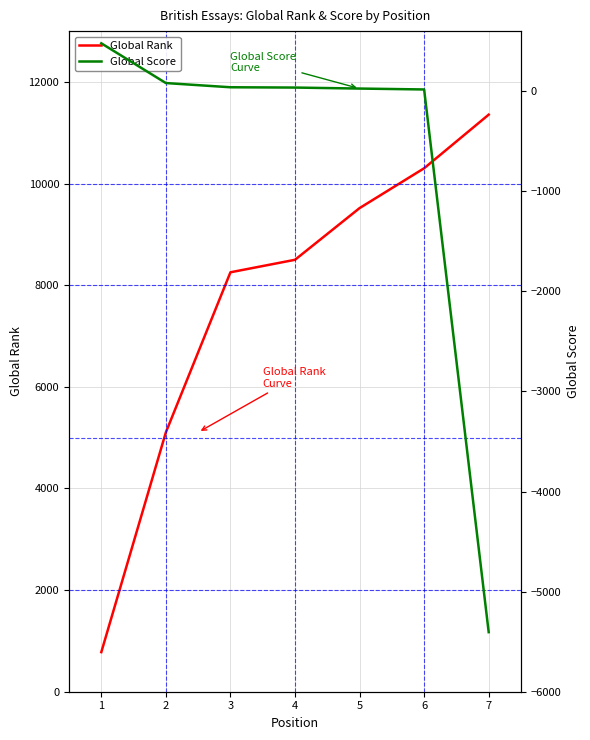

Rank the categories by Global Rank value from highest to lowest.

7, 6, 5, 4, 3, 2, 1